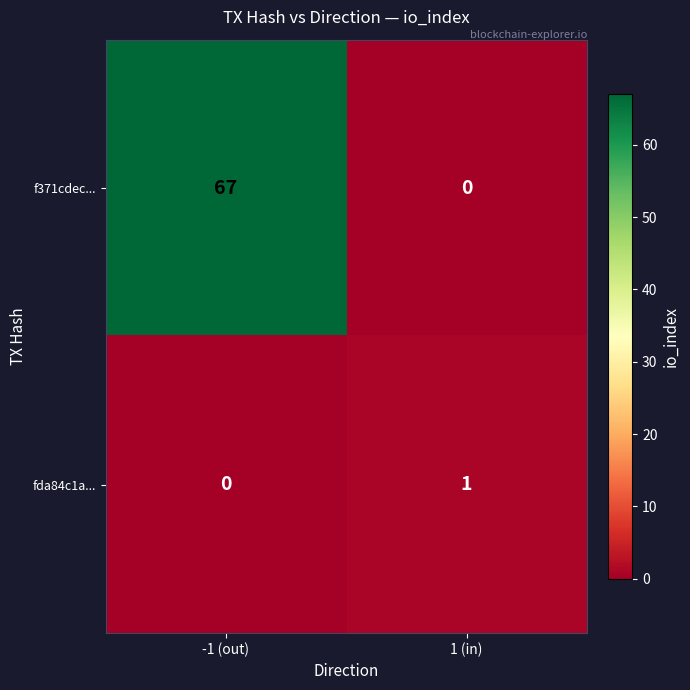

What is the approximate value of f371cdec... at -1 (out)?

67